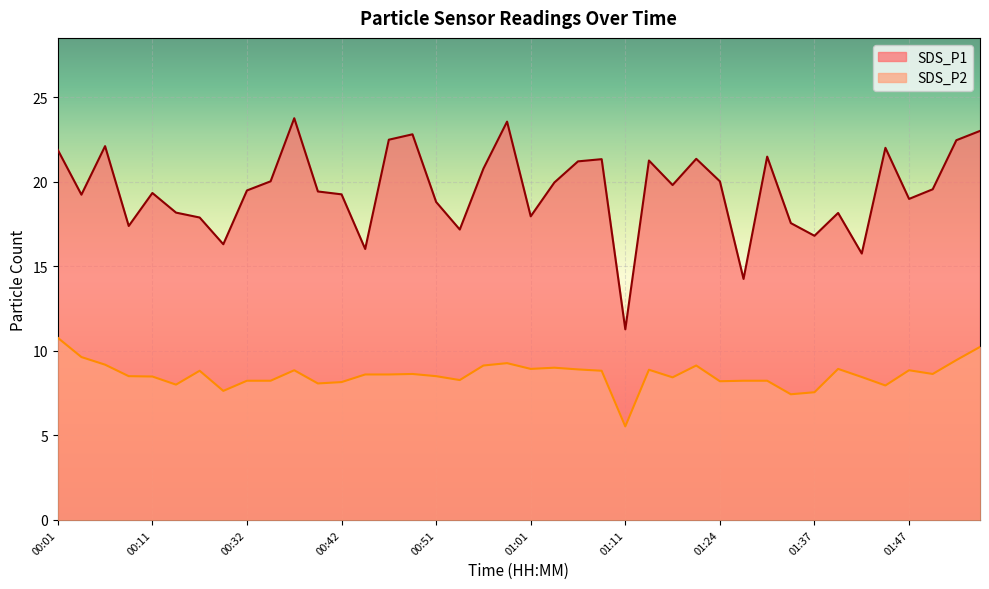

Does the chart display data point markers on the line(s)?

No